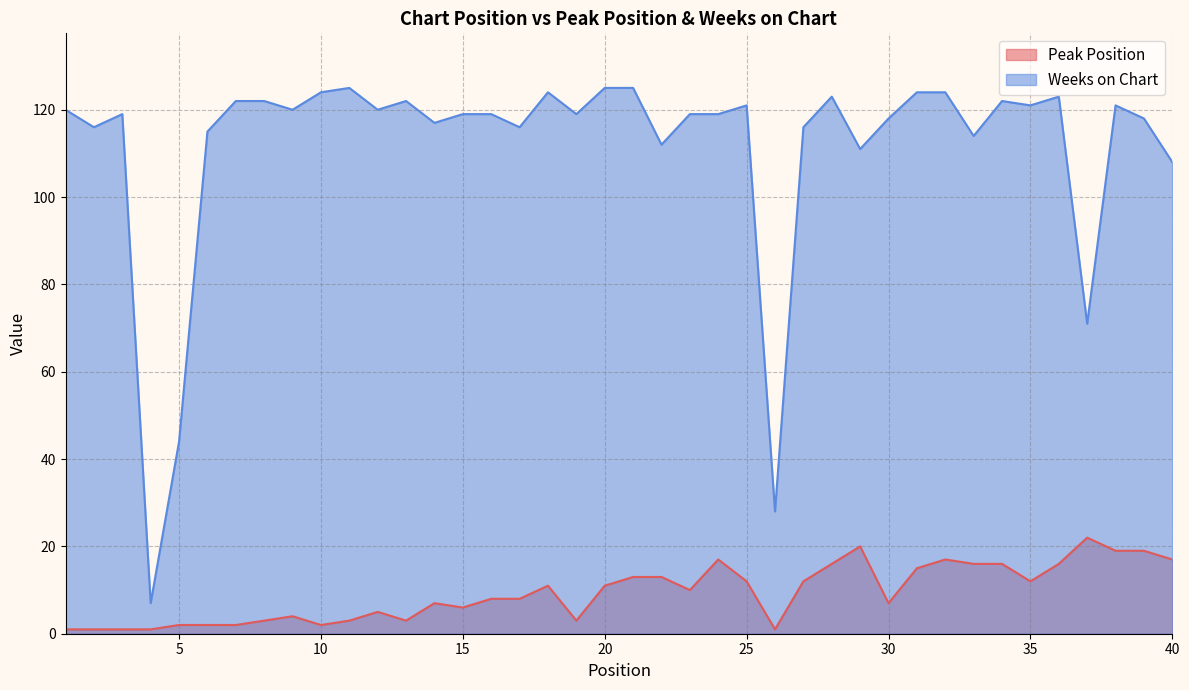

Which has a higher value, 22 or 8?

22